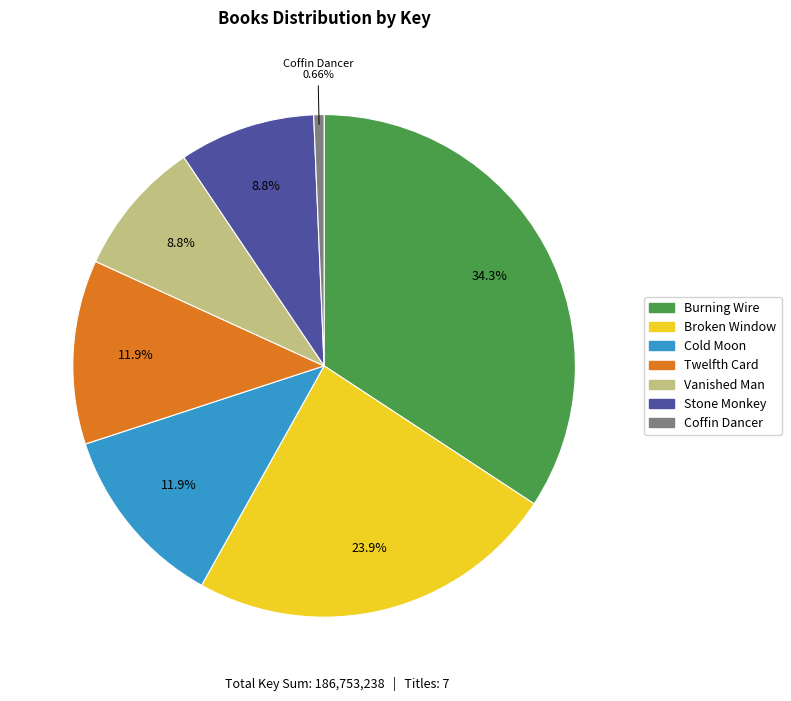

Which category has the biggest portion of the pie?

Burning Wire